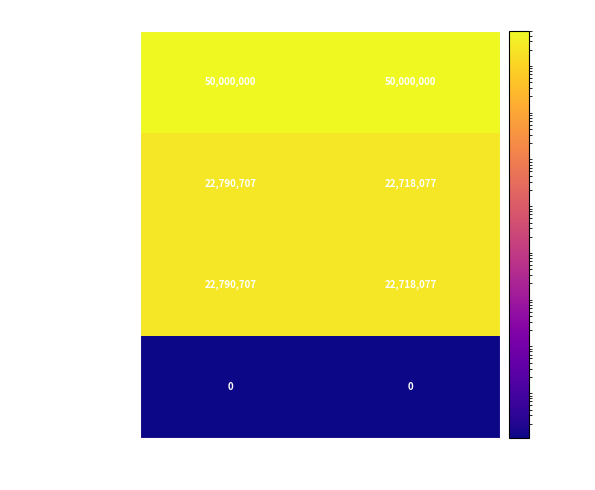

What is the spread (max minus min) of values at Dec. 31, 2014?

50000000